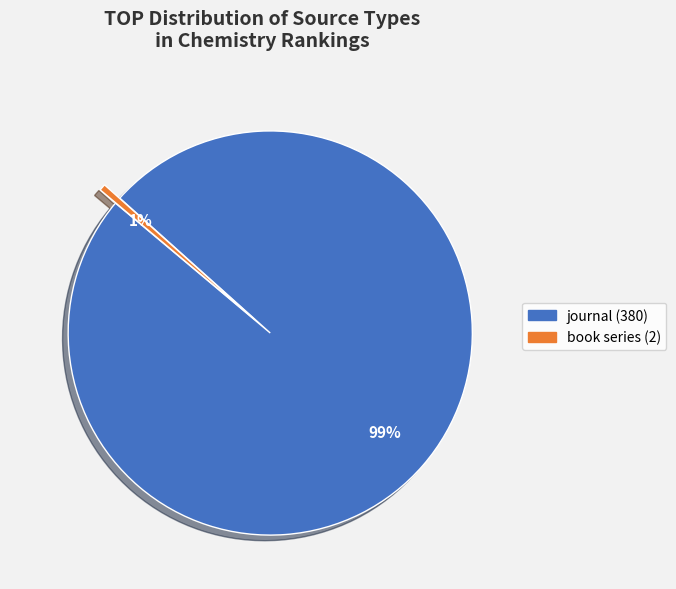

Between book series and journal, which is larger?

journal